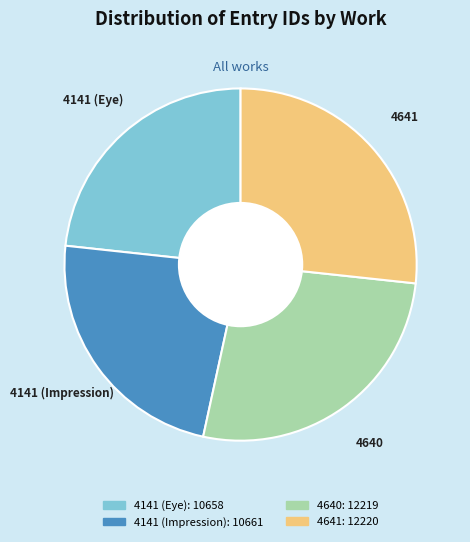

Is there any slice that represents more than half of the pie?

No